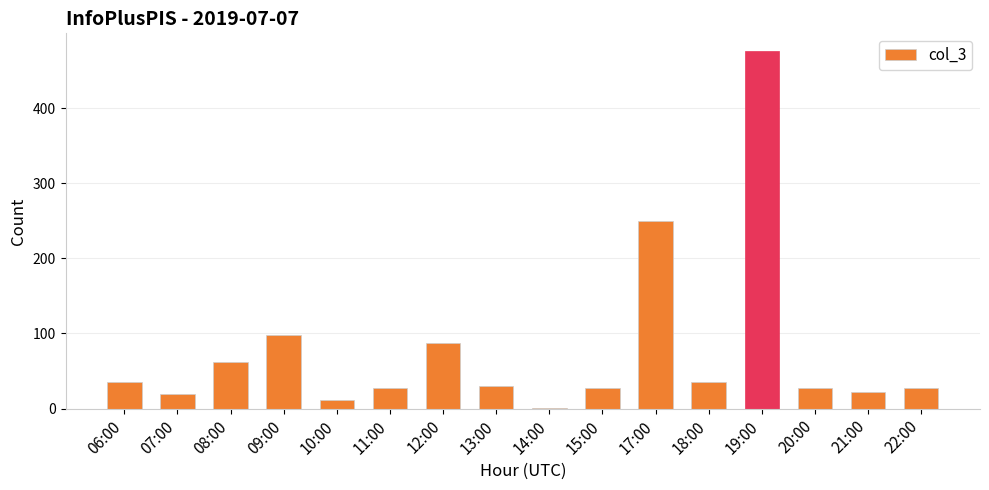

Which has a higher value, 14:00 or 17:00?

17:00